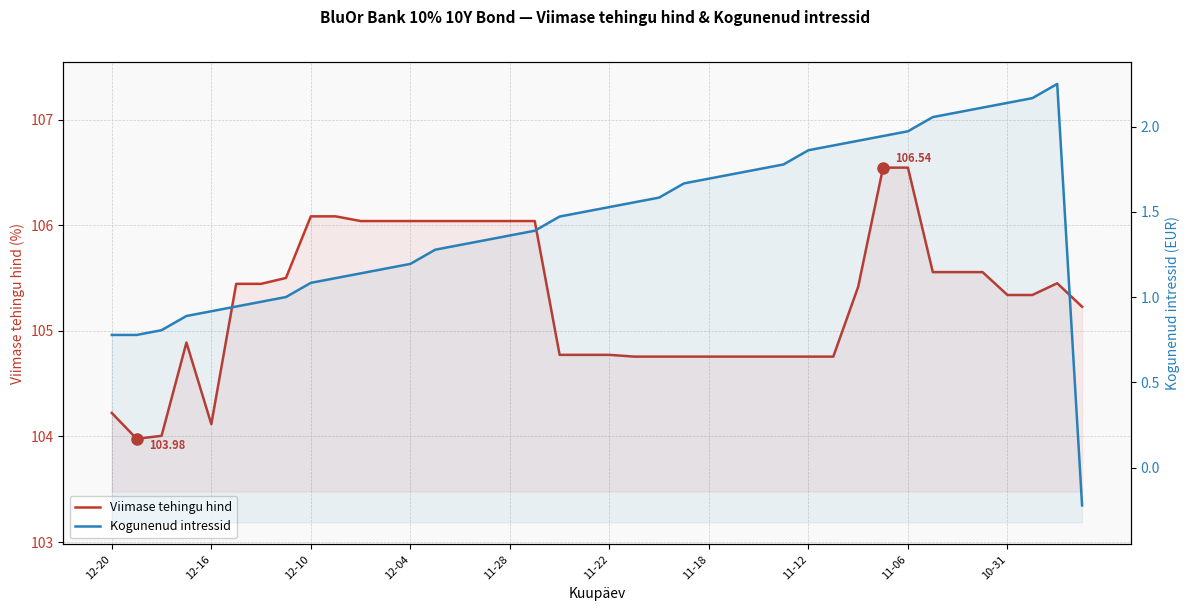

Does the chart display data point markers on the line(s)?

No